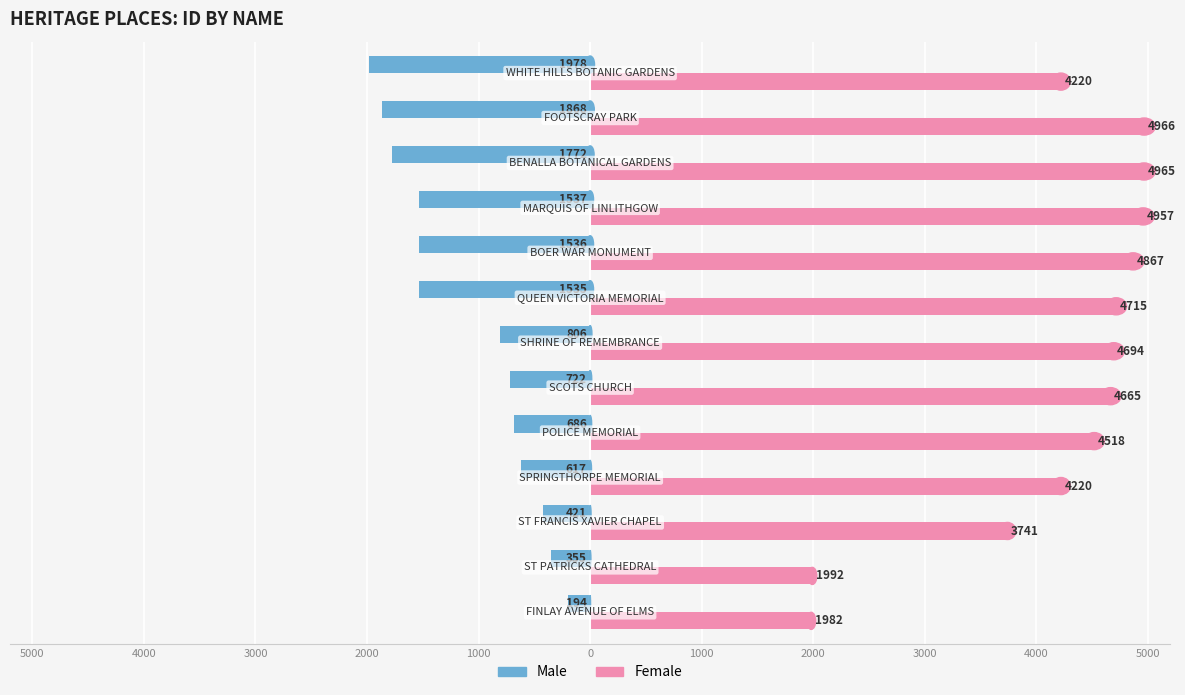

What are all the series names shown in the legend?

Male, Female